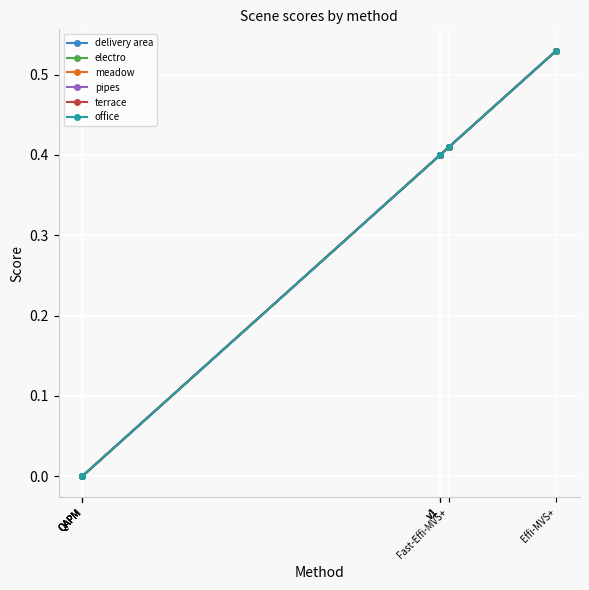

Reading left to right, extract all data points from this chart.

delivery area: 0.0	0.0	0.0	0.0	0.4	0.4	0.4	0.4	0.5
electro: 0.0	0.0	0.0	0.0	0.4	0.4	0.4	0.4	0.5
meadow: 0.0	0.0	0.0	0.0	0.4	0.4	0.4	0.4	0.5
pipes: 0.0	0.0	0.0	0.0	0.4	0.4	0.4	0.4	0.5
terrace: 0.0	0.0	0.0	0.0	0.4	0.4	0.4	0.4	0.5
office: 0.0	0.0	0.0	0.0	0.4	0.4	0.4	0.4	0.5